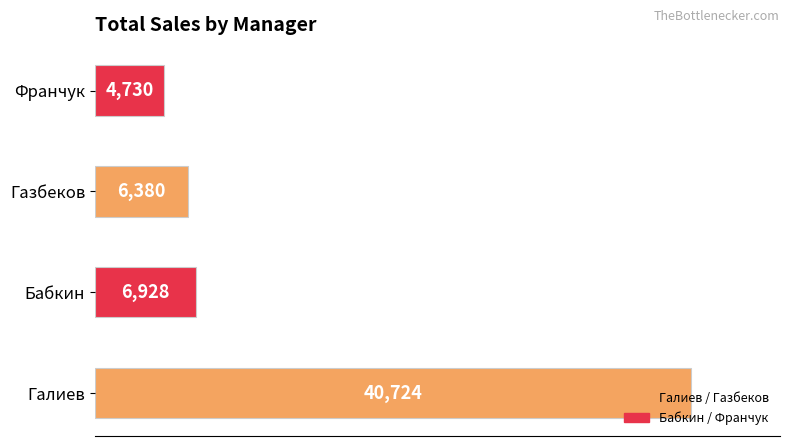

How many series are shown in this chart?

1